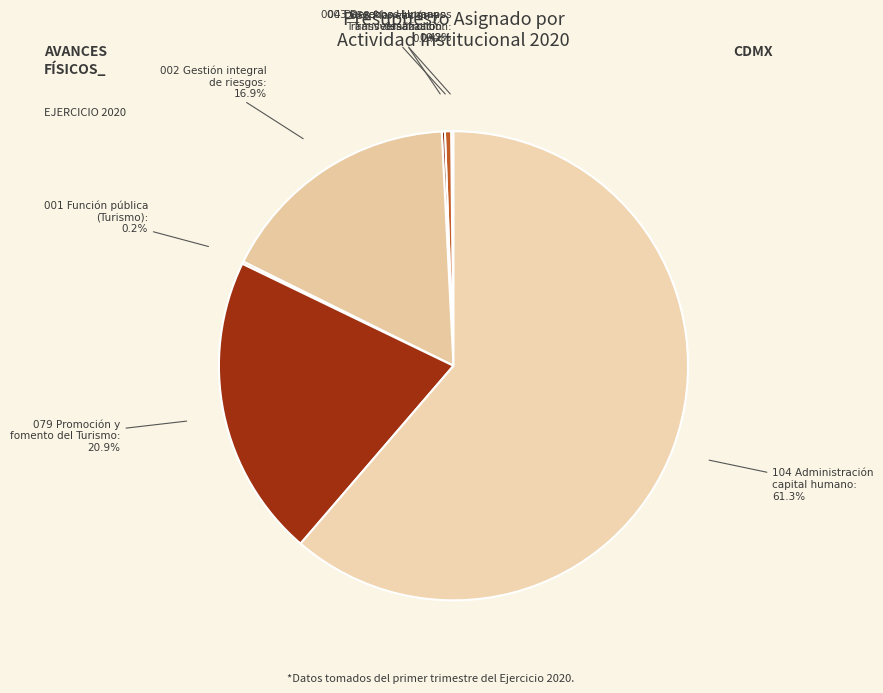

What percentage do 004 Derechos Humanos Transversalización and 002 Gestión integral de riesgos together represent?

17.3%